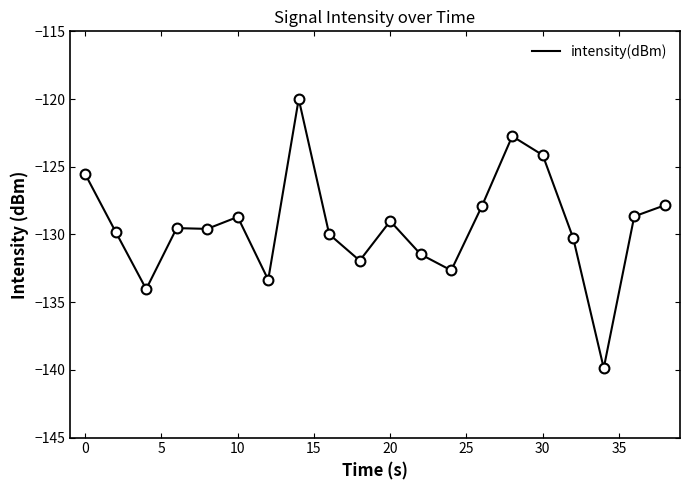

What is the difference between the maximum and minimum values?

19.9